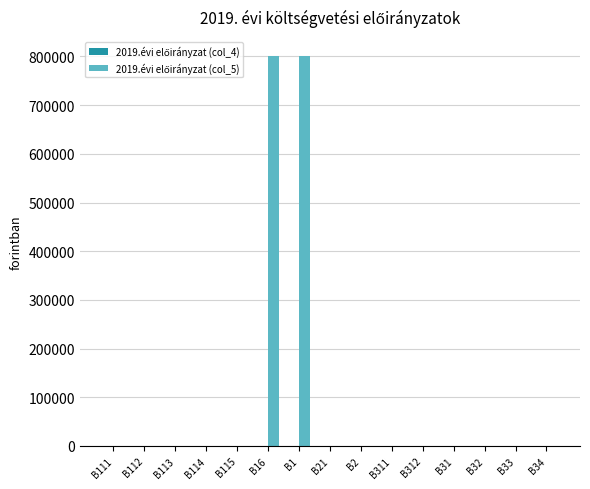

What is the sum of all values?

1600000